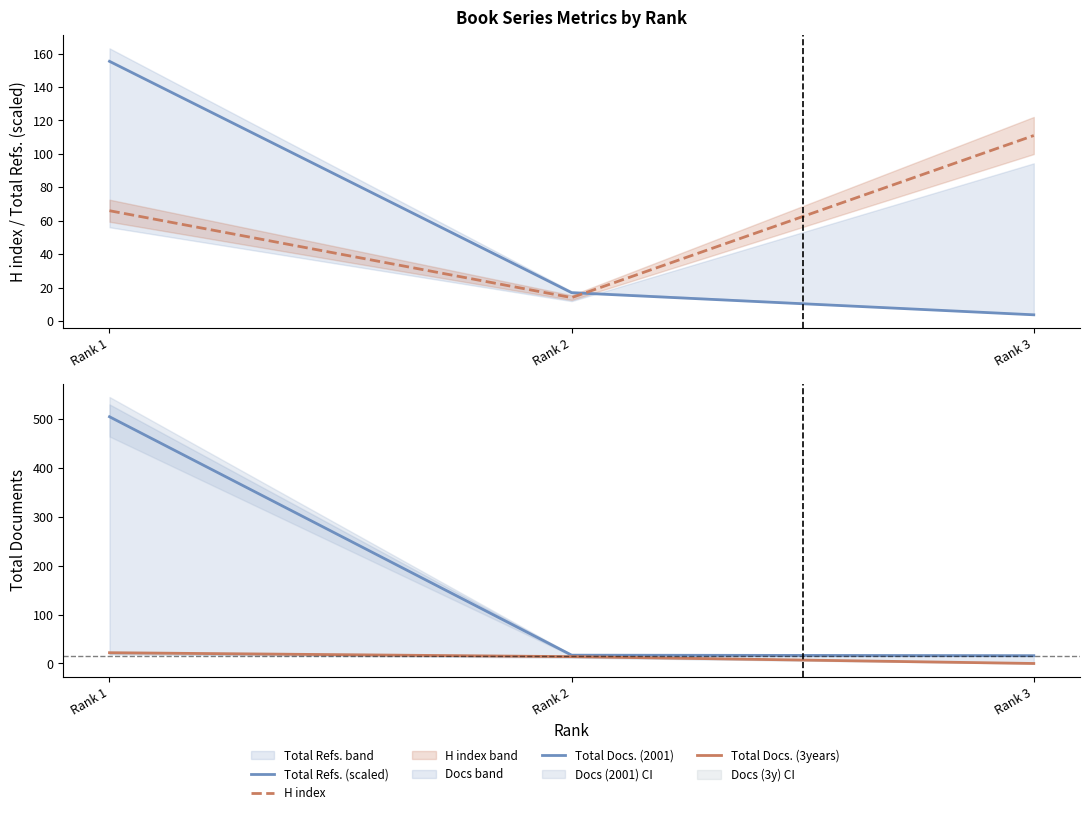

At which label is H index closest to 62?

Rank 1